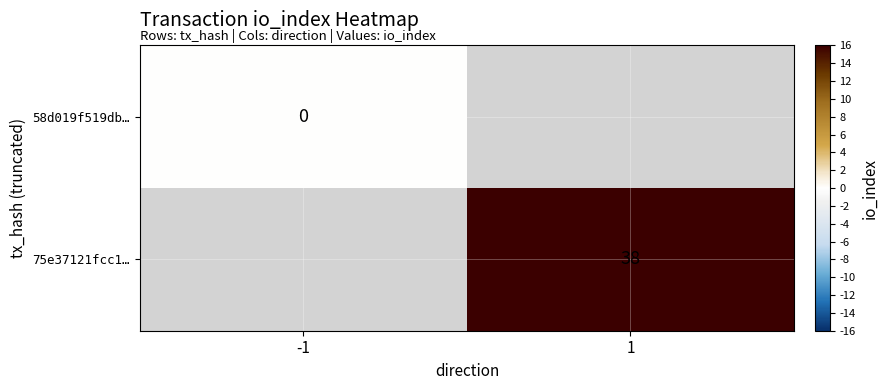

Is it true that 75e37121fcc1… equals 38 at 1?

True